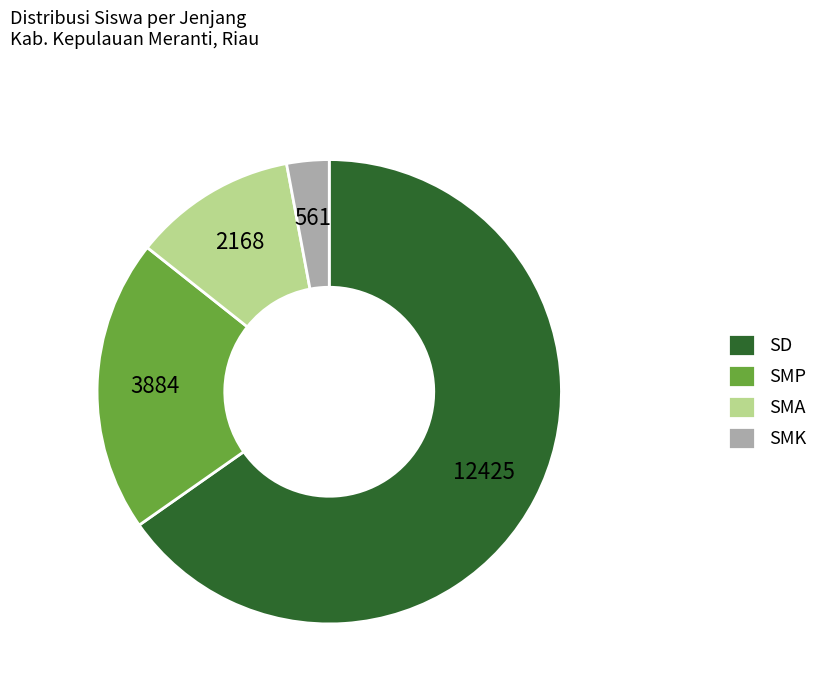

What is the ratio of the value at SMP to the value at SD?

0.3